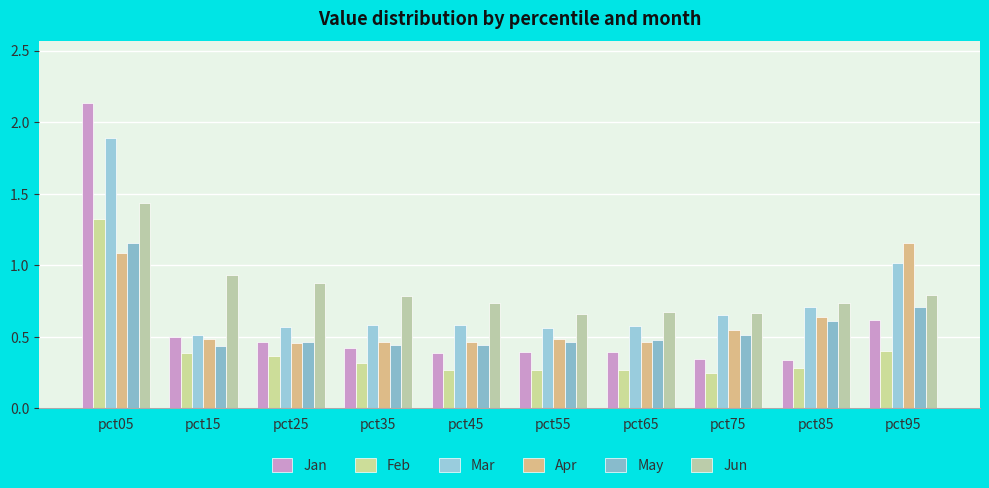

Does the chart contain stacked bars?

No